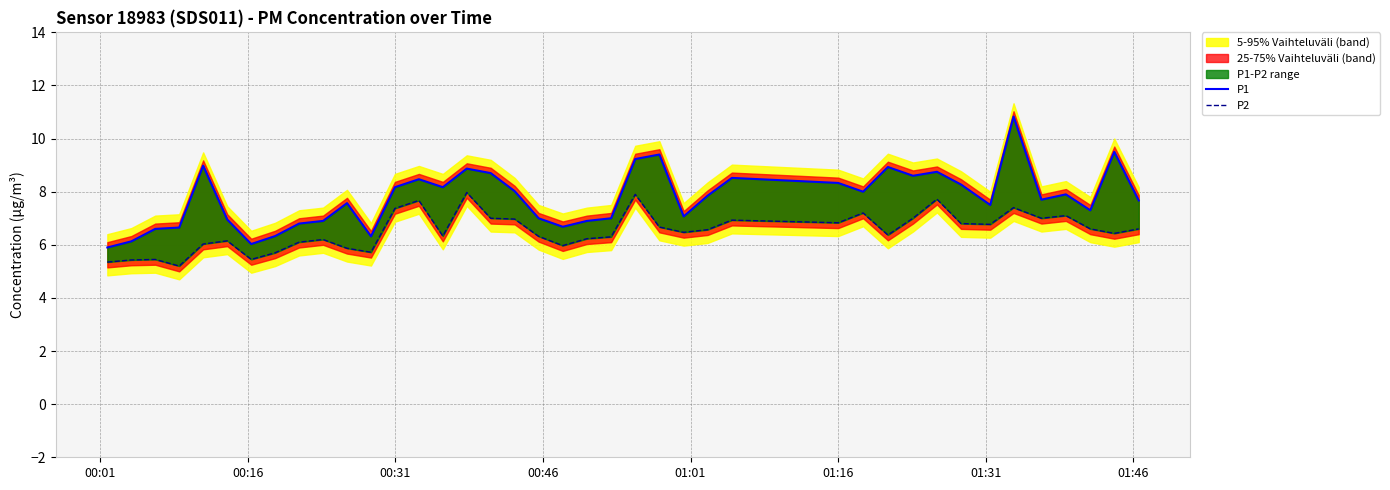

What is the difference between the maximum and minimum values in the P1 series?

4.9